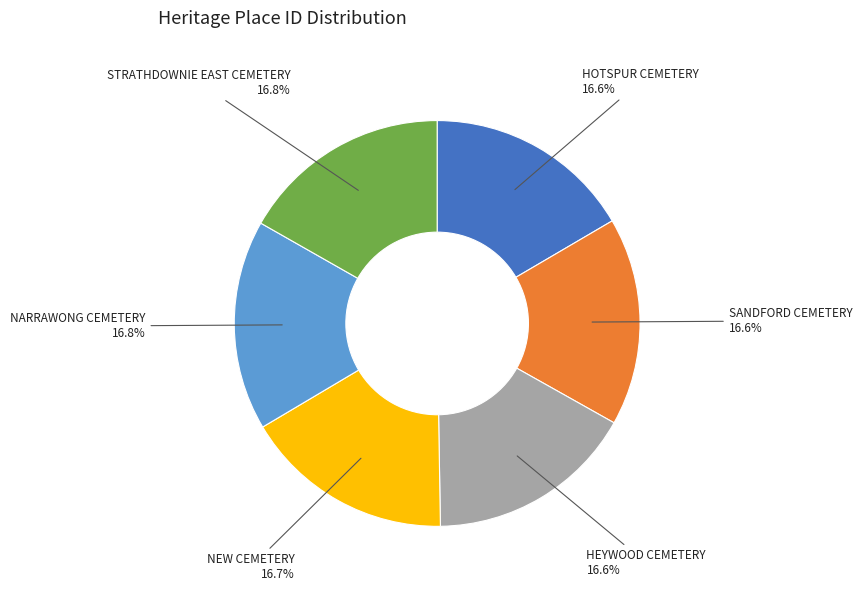

Is there a majority slice in this chart?

No